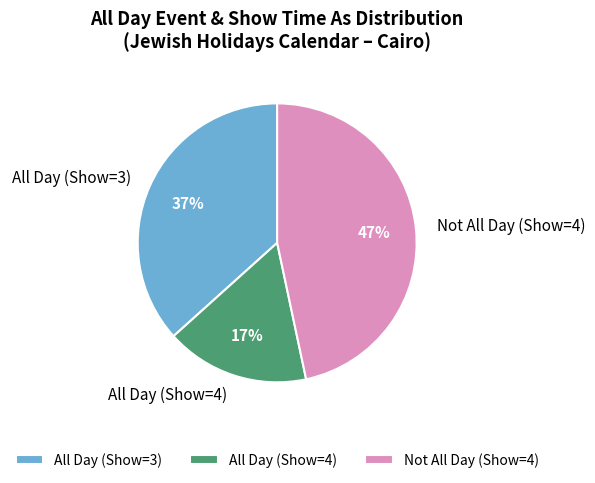

Is there any slice that represents more than half of the pie?

No